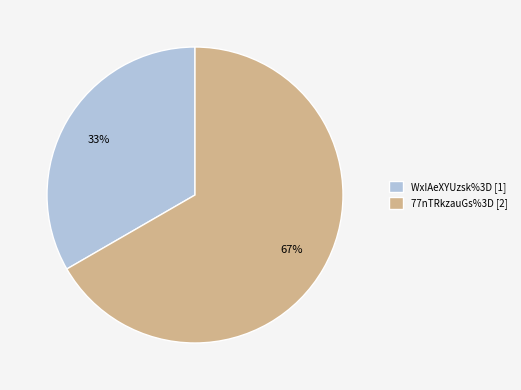

Does 77nTRkzauGs%3D account for over 50% of the chart?

Yes